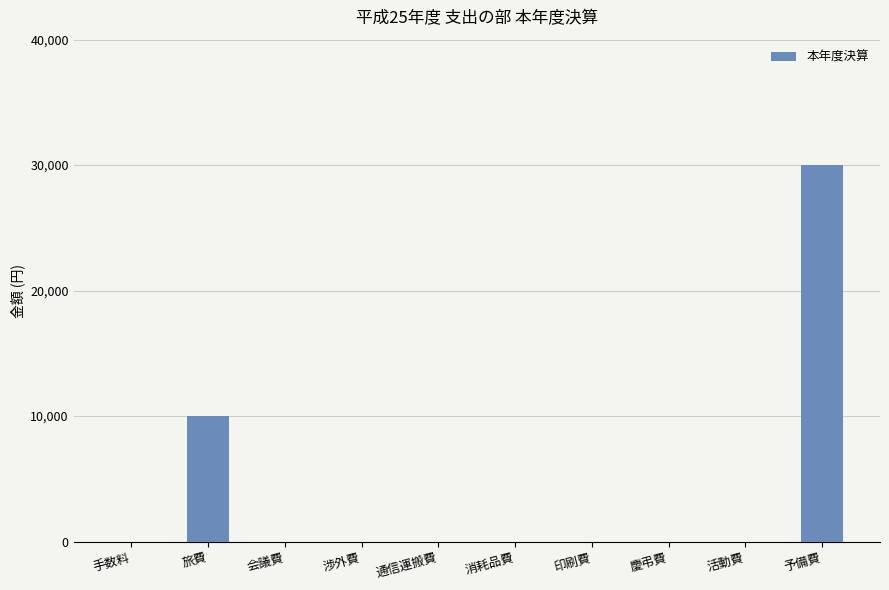

What is the change in value from 旅費 to 印刷費?

-10000